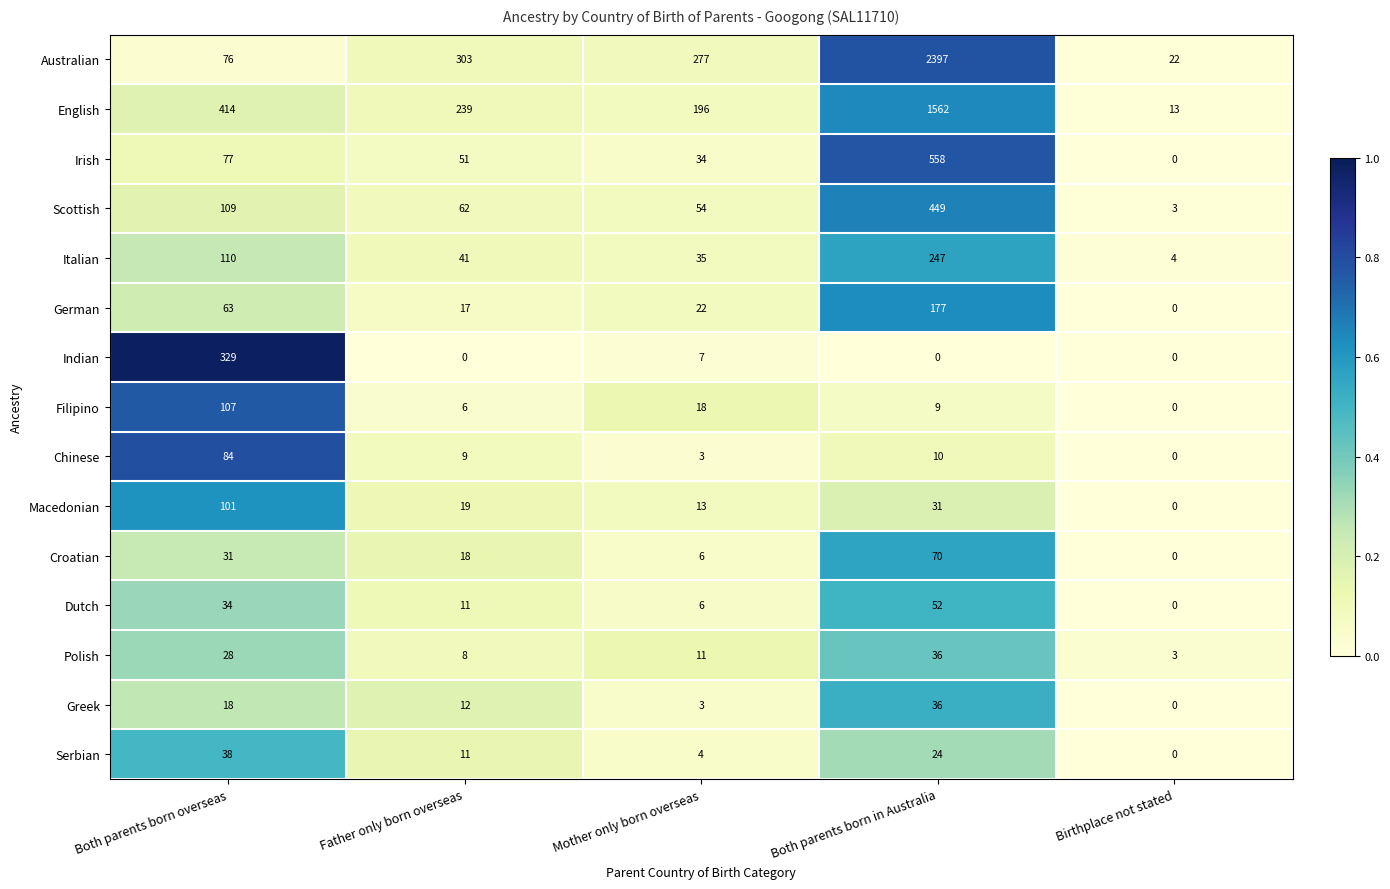

At which label does Australian first exceed 277?

Father only born overseas